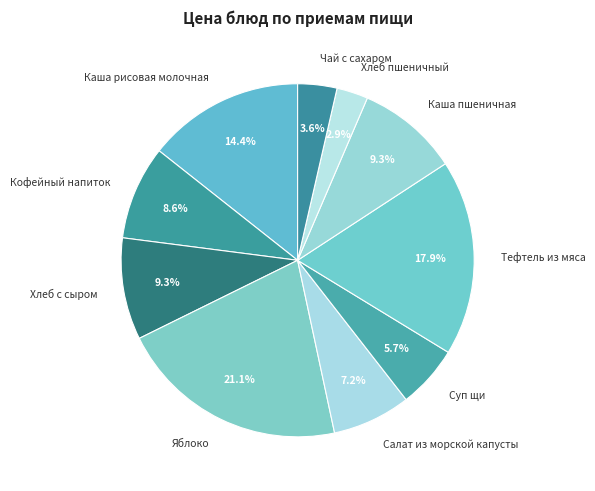

To the nearest percent, what is the difference between the Яблоко and Хлеб с сыром slice percentages?

12%